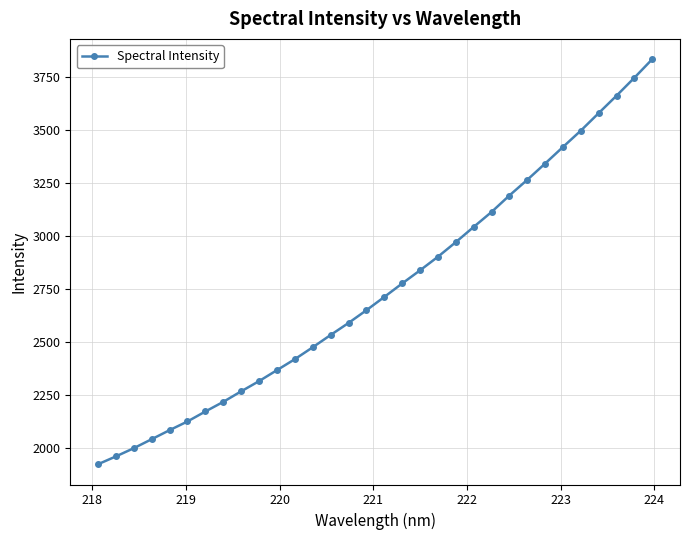

True or false: the data has more than 0 interior local peaks.

False